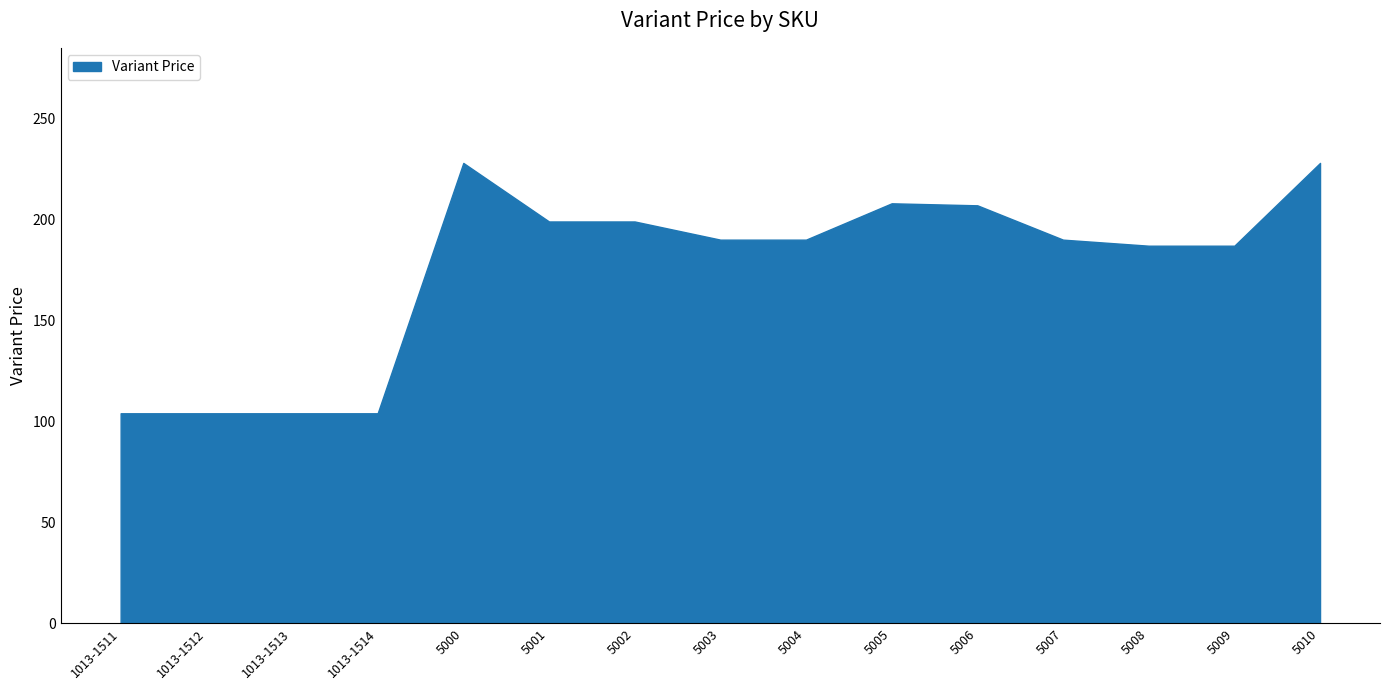

How many lines are shown in the chart?

1